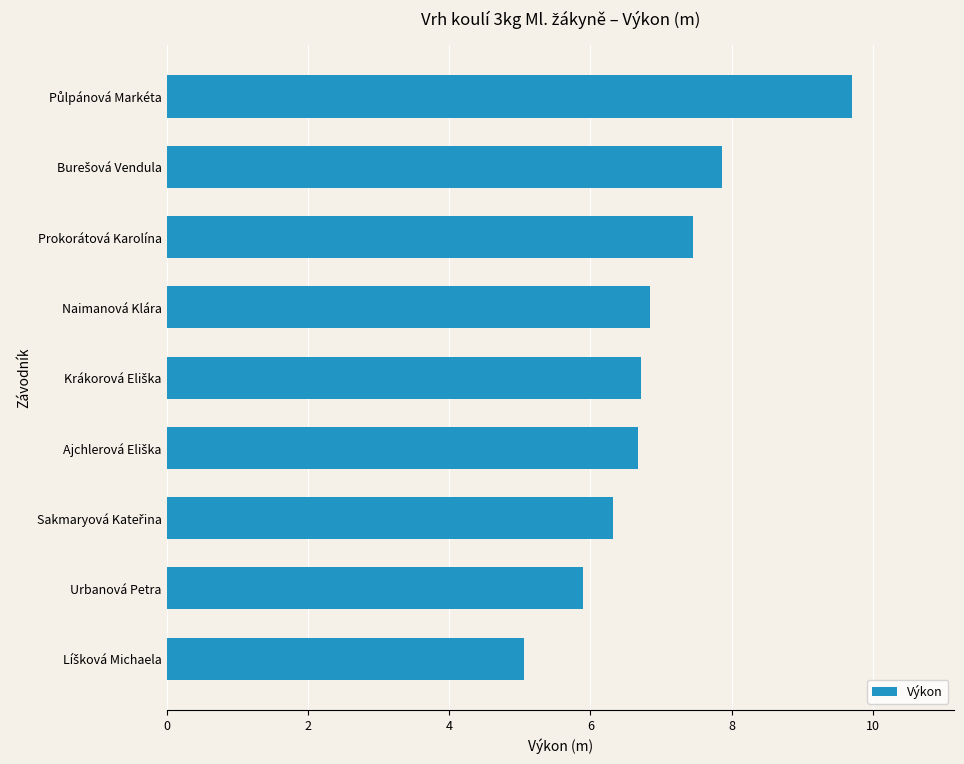

How many data points are less than 6?

2